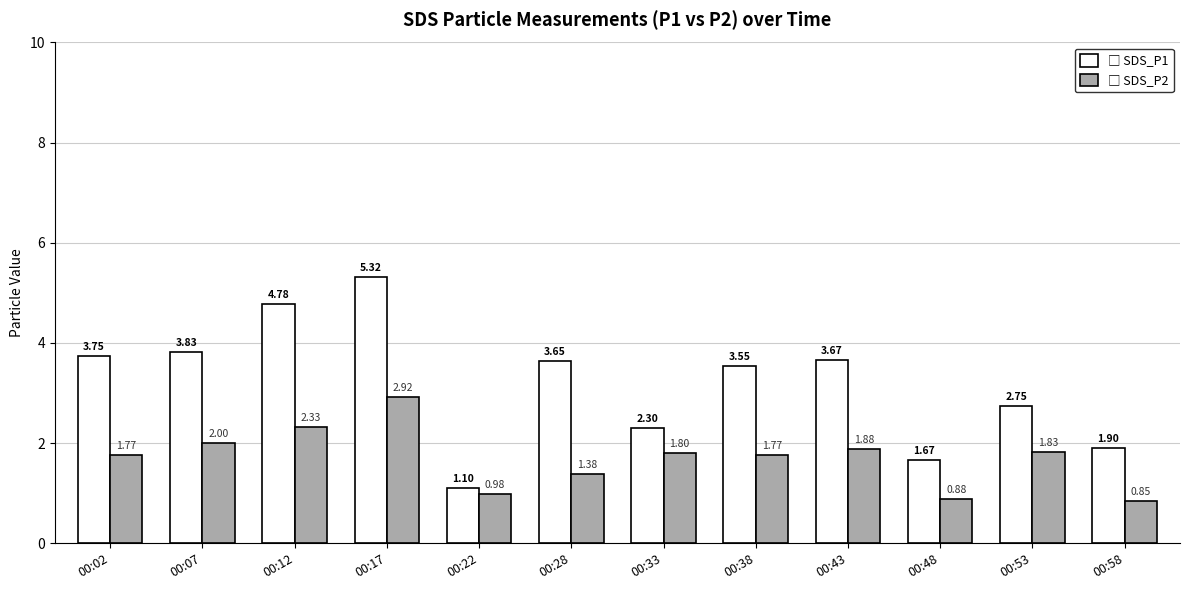

At which category is the sum across all series the highest?

00:17